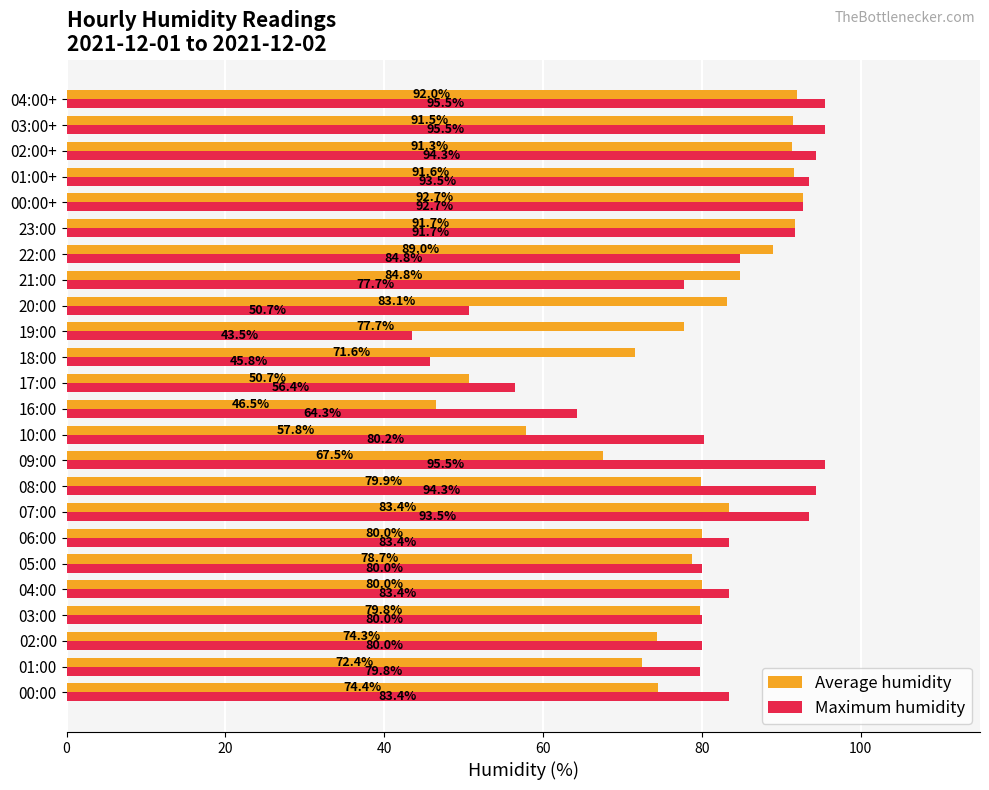

At which category is the sum across all series the highest?

04:00+